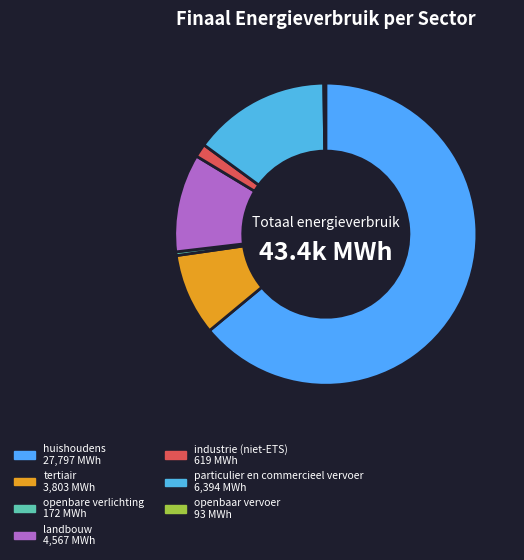

What percentage do particulier en commercieel vervoer and openbare verlichting together represent?

15.1%